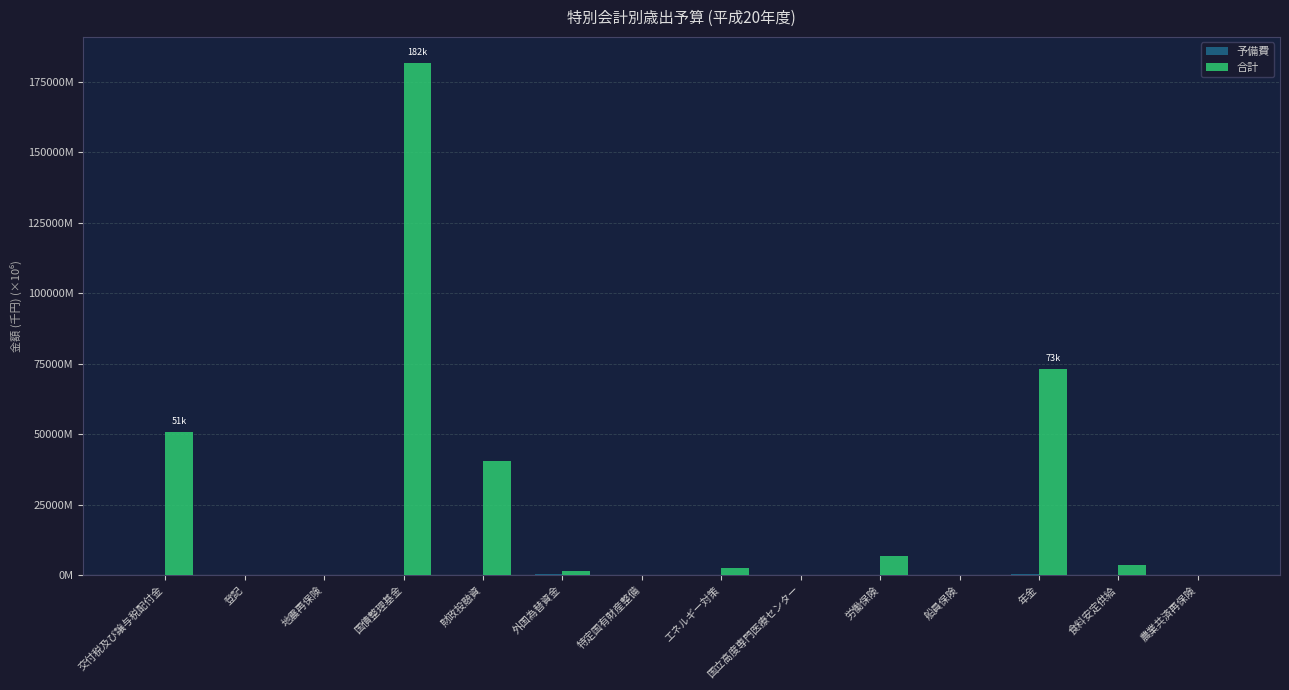

What is the value of the 合計 bar at the 4th from the left?

181898.8